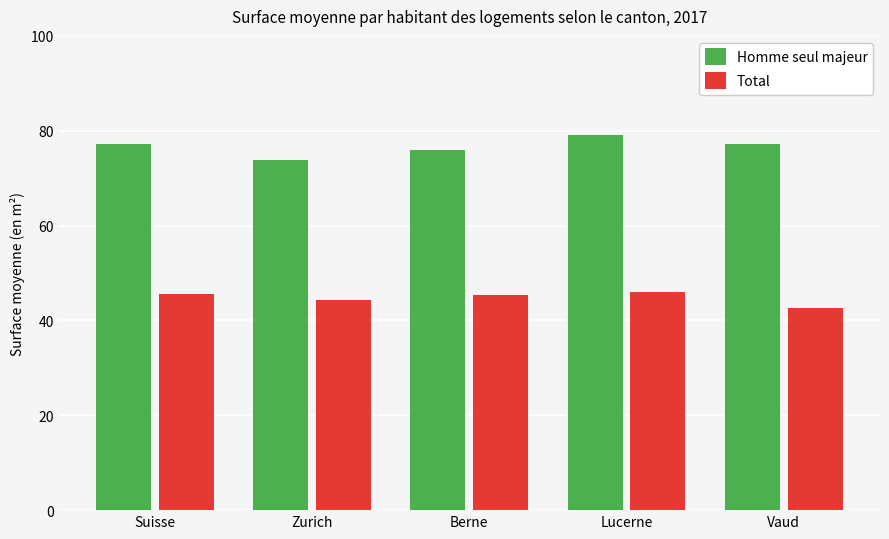

How many series are shown in this chart?

2